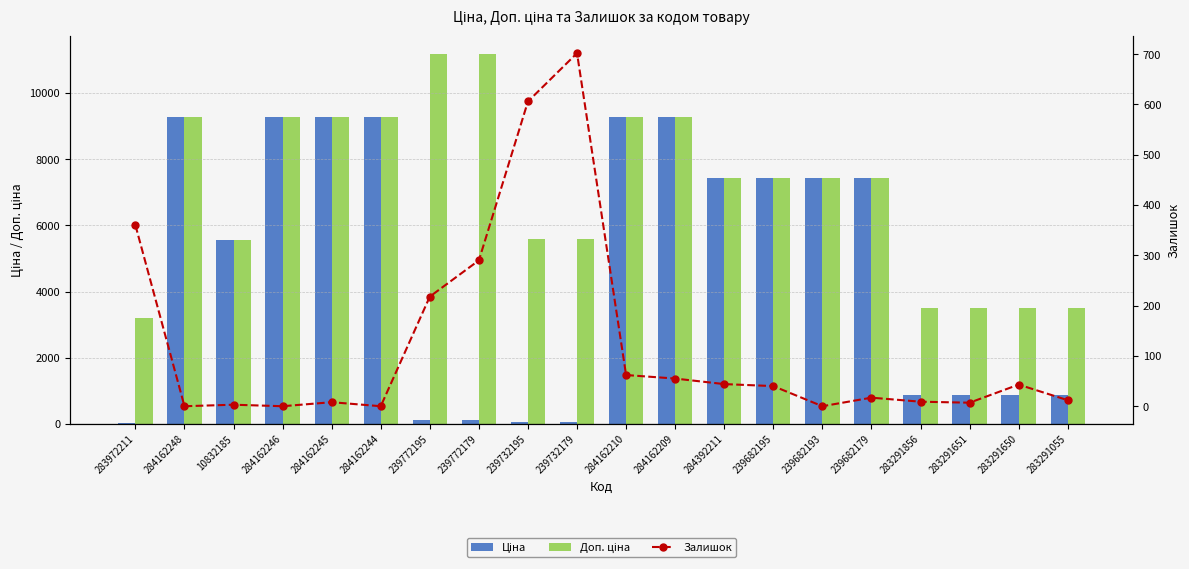

Are the bars grouped side by side (vs. stacked)?

Yes